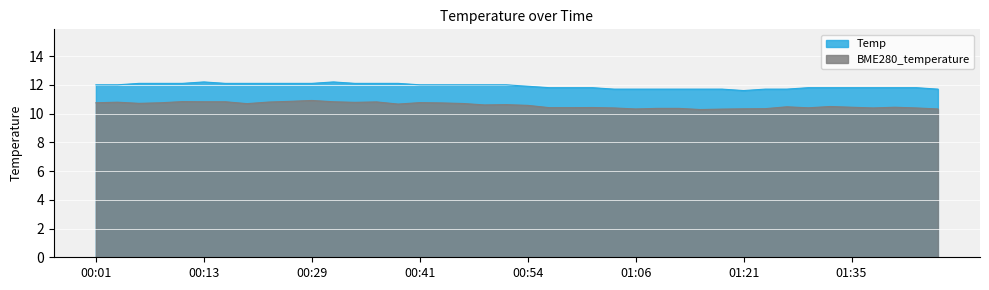

In Temp, how many points are higher than both neighbors (excluding endpoints)?

2